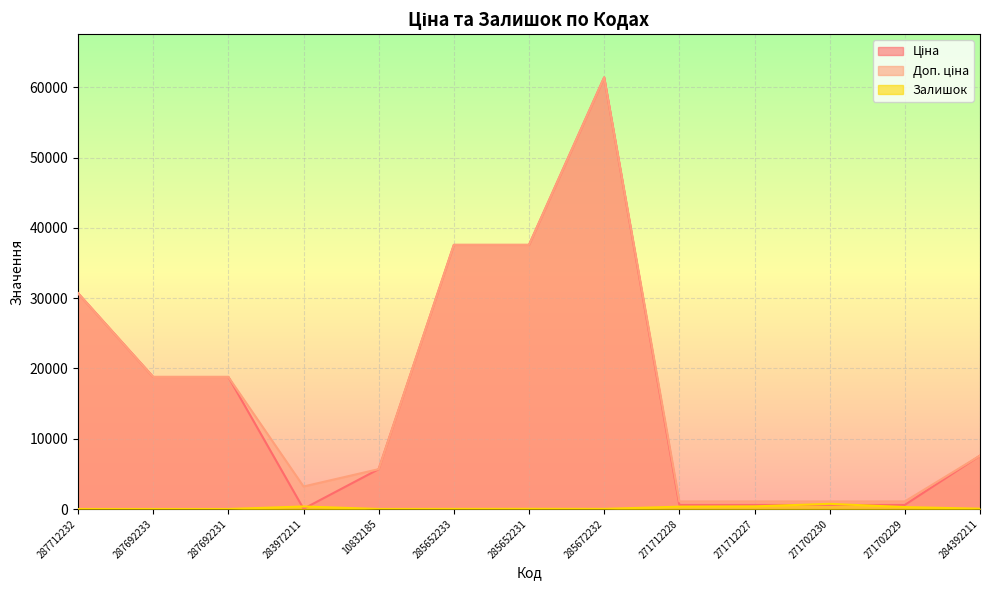

What is the average value of the Залишок series?

167.4